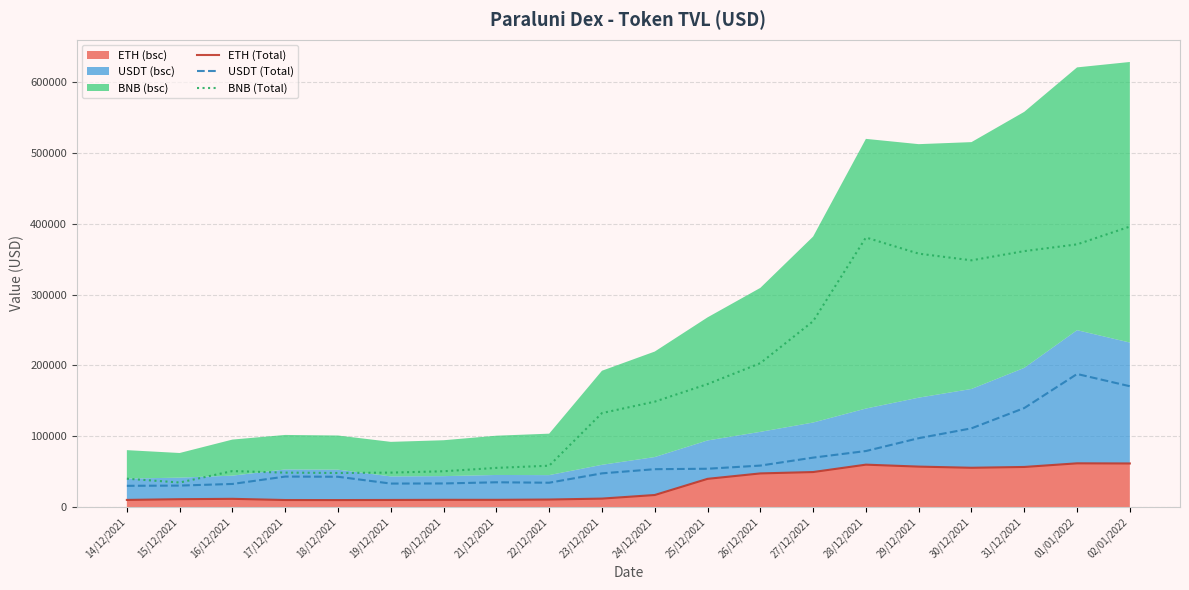

At which category does the chart reach its minimum across all series?

18/12/2021